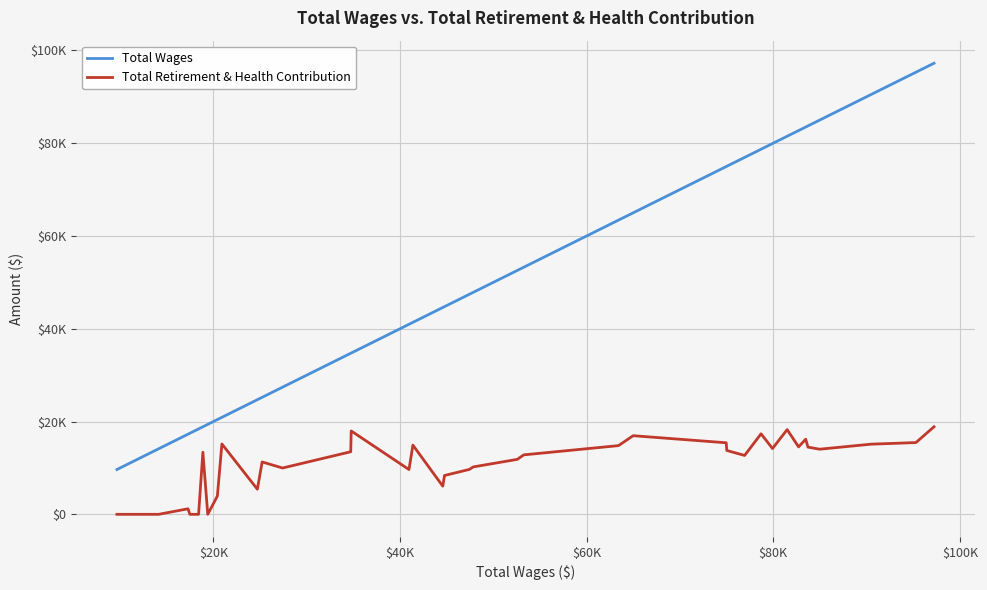

Is this an area chart (filled region under the line)?

No